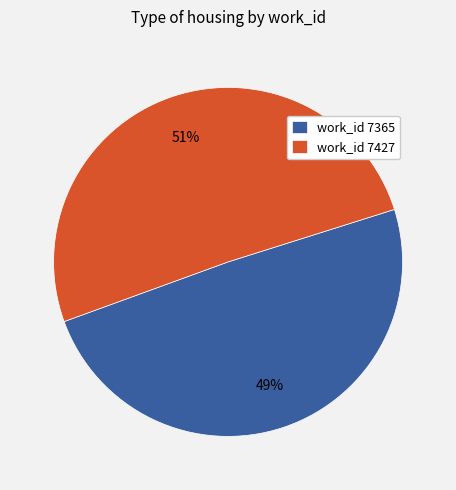

Is the sum of work_id 7365 and work_id 7427 greater than half?

Yes